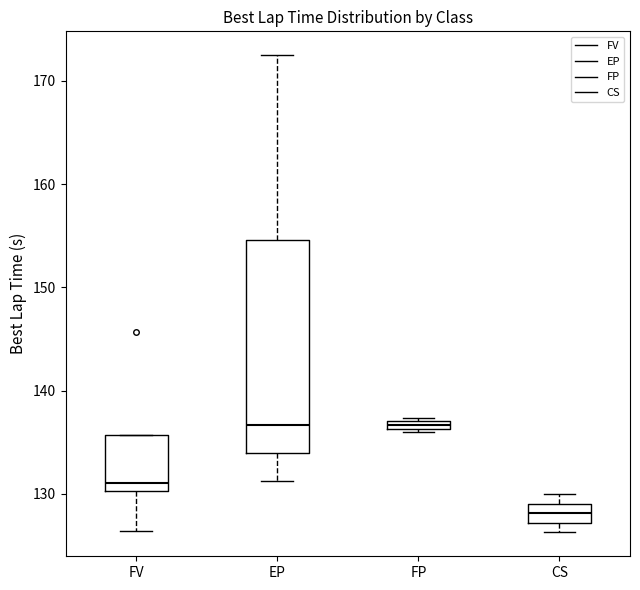

Where is the lower edge of the box for FP on the y-axis? The values are not printed on the chart, so give them approximately, as read against the axis.

136